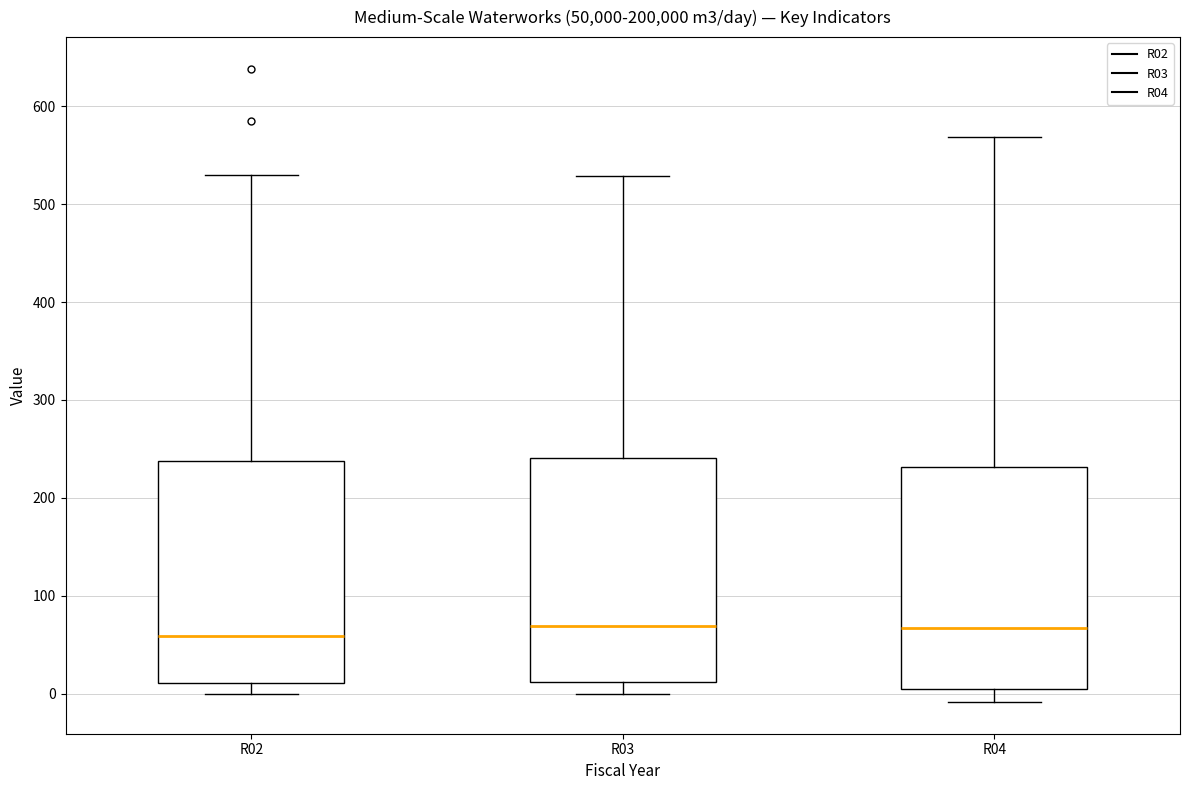

Reading left to right, read every box against the y-axis: the position of its median line, the range the box covers, and the ends of its whiskers. The values are not printed on the chart, so give them approximately, as read against the axis.

R02: median 60, box 10 to 240, whiskers 0 to 530
R03: median 70, box 10 to 240, whiskers 0 to 530
R04: median 70, box 0 to 230, whiskers -10 to 570